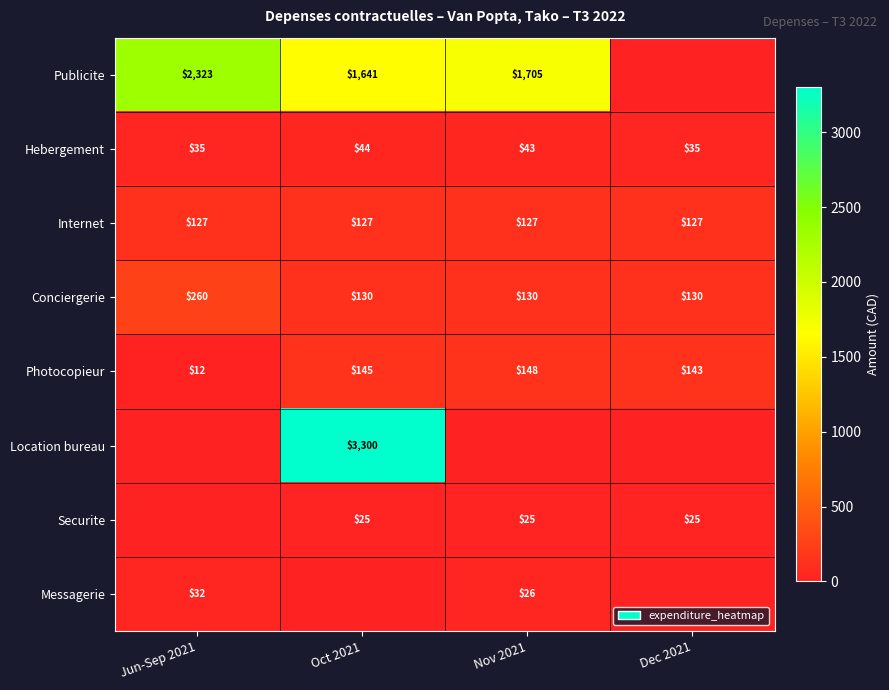

The value of Conciergerie at Jun-Sep 2021 is 397. True or false?

False